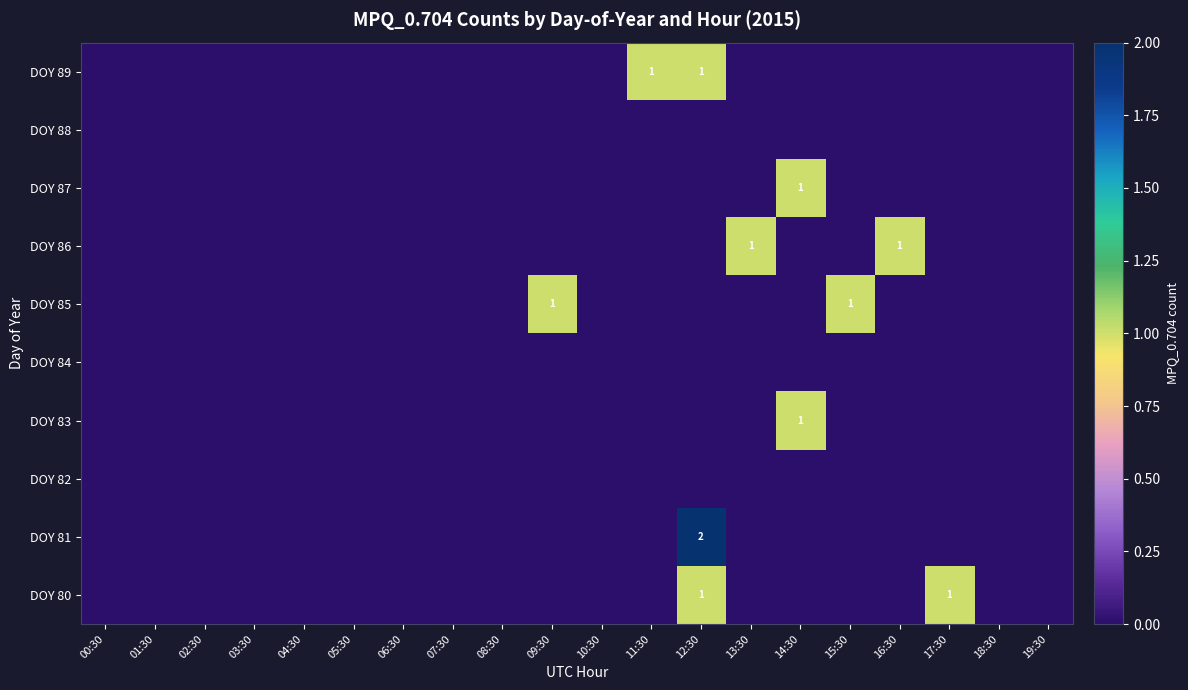

True or false: DOY 81 has a value of 0 at 15:30.

True